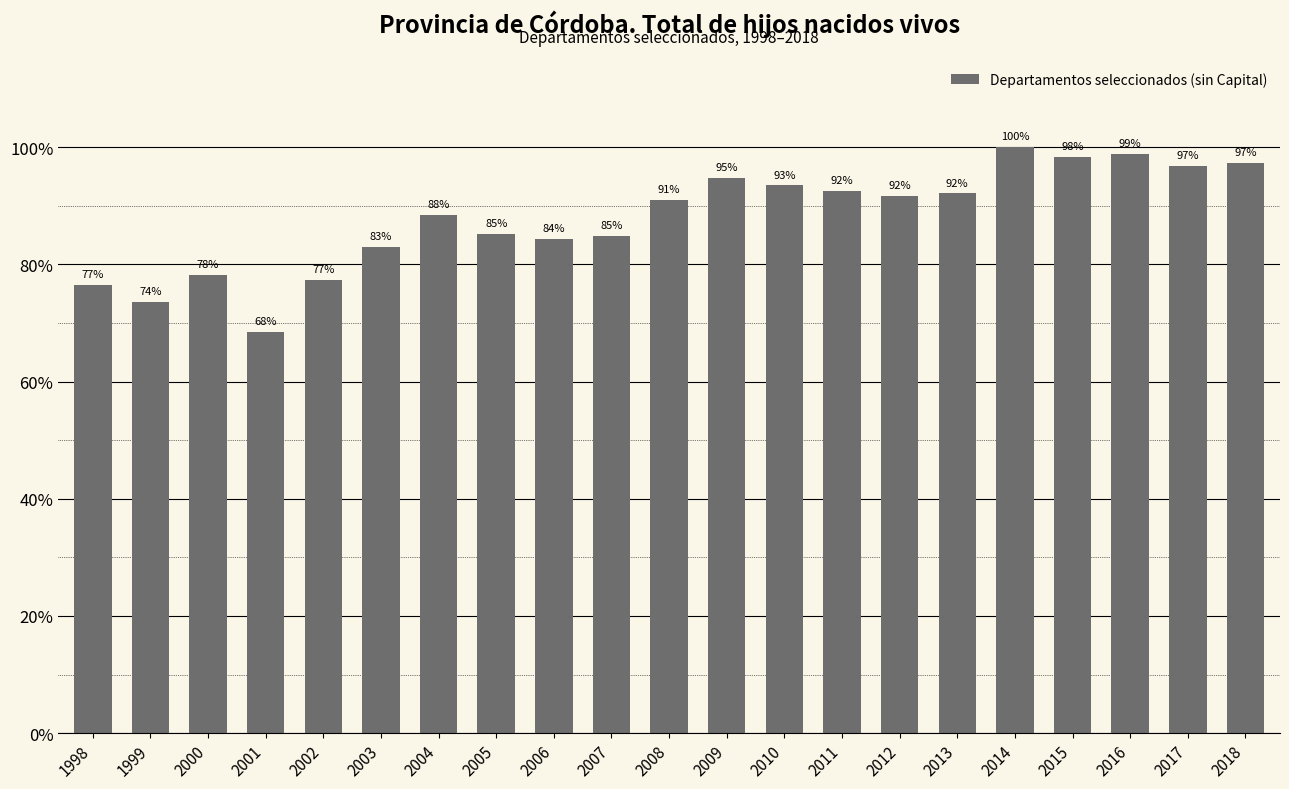

Are the bars horizontal?

No